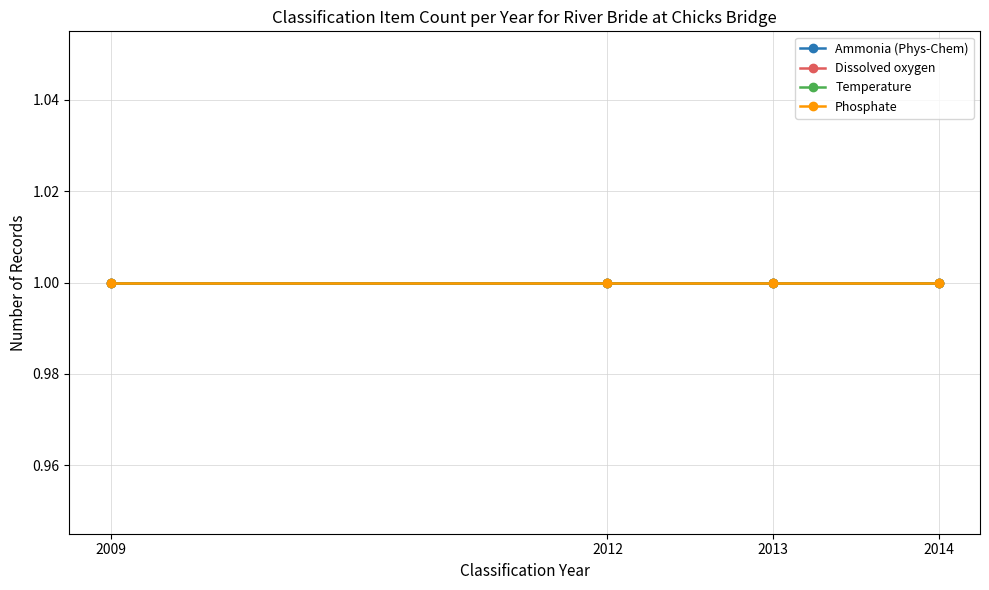

True or false: Temperature and Ammonia (Phys-Chem) cross at least once.

False